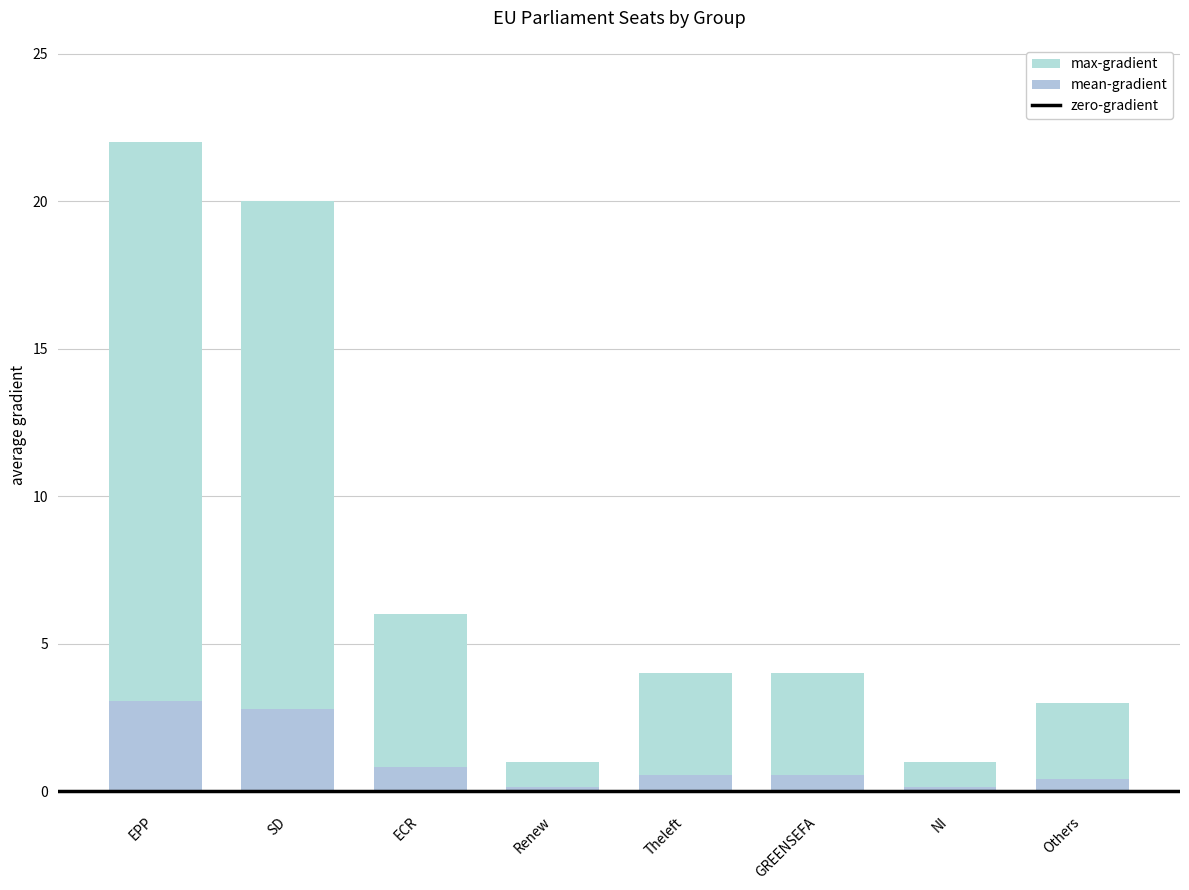

Which series has the largest range (max minus min)?

max-gradient